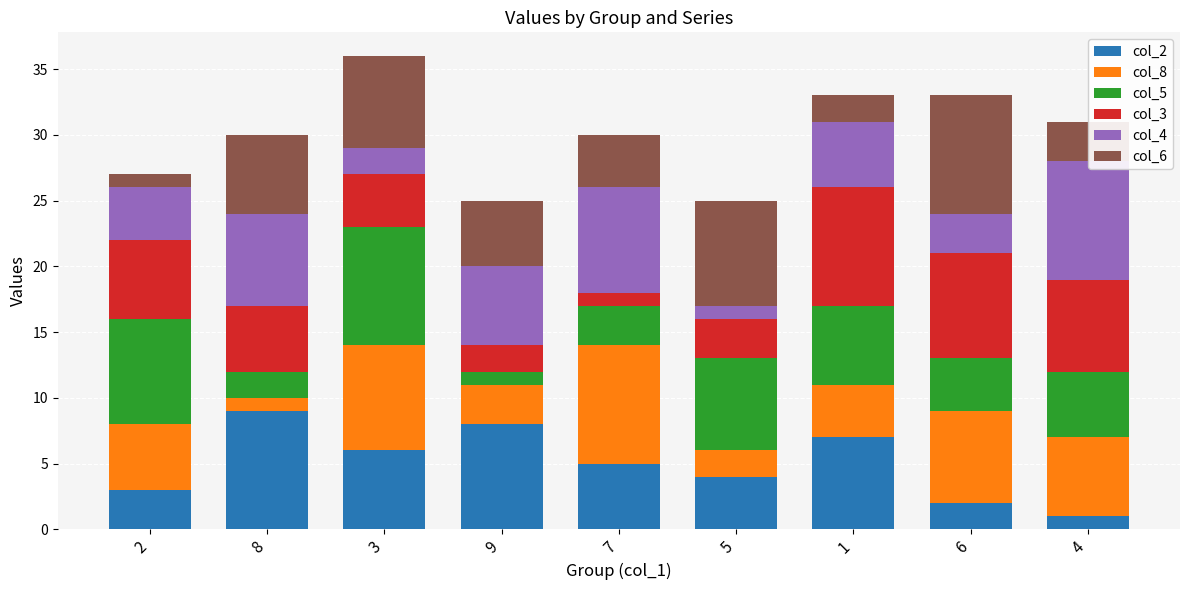

Does the chart contain any negative values?

No